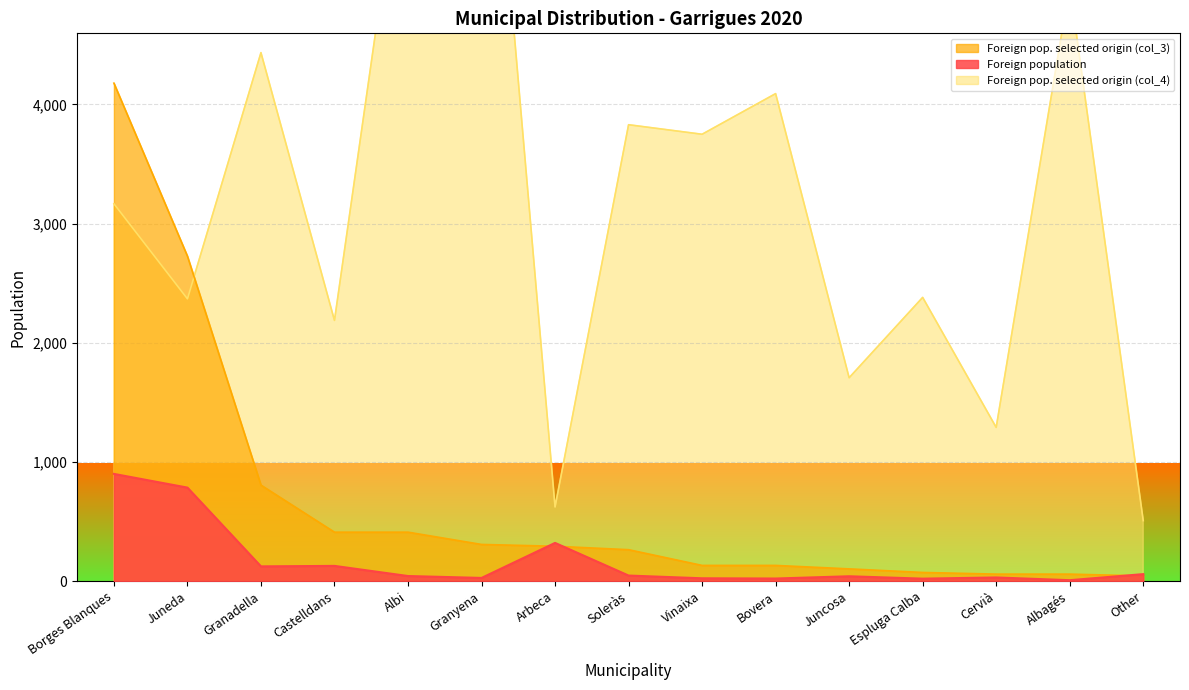

At Albi, list the series in order from largest to smallest.

Foreign pop. selected origin (col_4), Foreign pop. selected origin (col_3), Foreign population